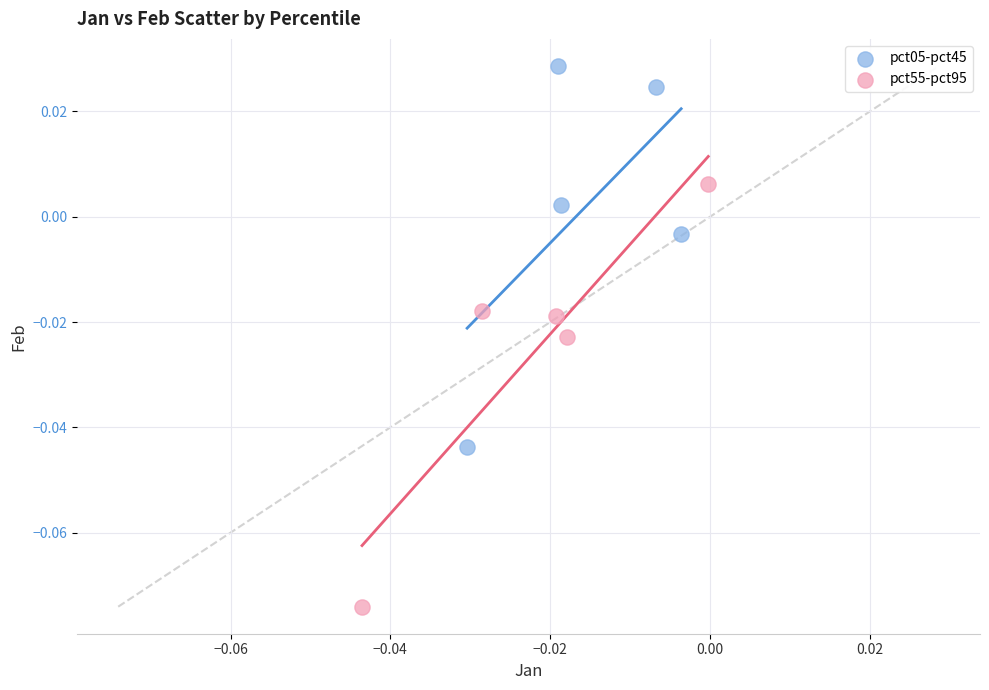

Which series reaches the minimum Y coordinate?

pct55-pct95